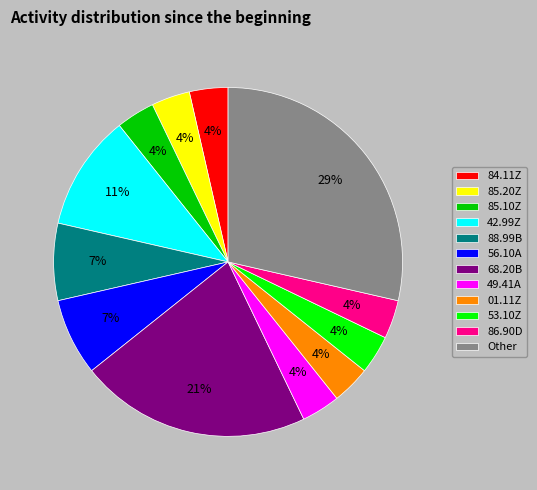

Is there a majority slice in this chart?

No